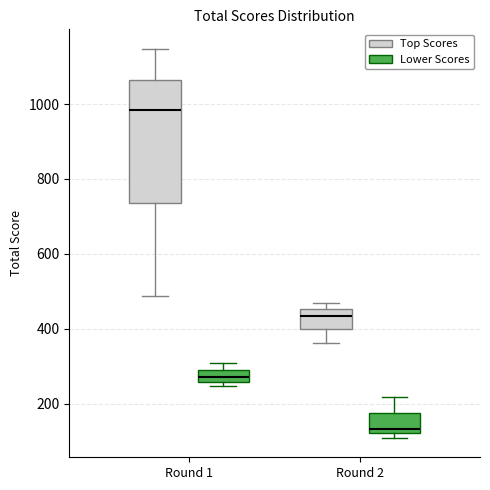

Reading left to right, read every box against the y-axis: the position of its median line, the range the box covers, and the ends of its whiskers. The values are not printed on the chart, so give them approximately, as read against the axis.

Round 1 (Top Scores): median 980, box 740 to 1060, whiskers 480 to 1140
Round 1 (Lower Scores): median 280 (inside the box), box 260 to 280, whiskers 240 to 300
Round 2 (Top Scores): median 440, box 400 to 460, whiskers 360 to 460 (just above the box's upper edge)
Round 2 (Lower Scores): median 140, box 120 to 180, whiskers 100 to 220